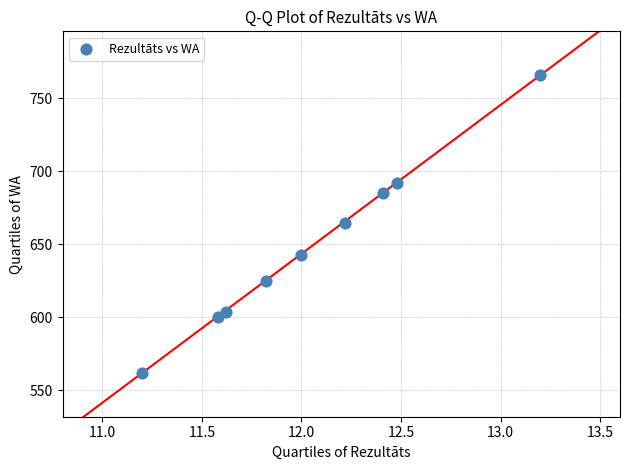

What is the range of Y values (max minus min)?

204